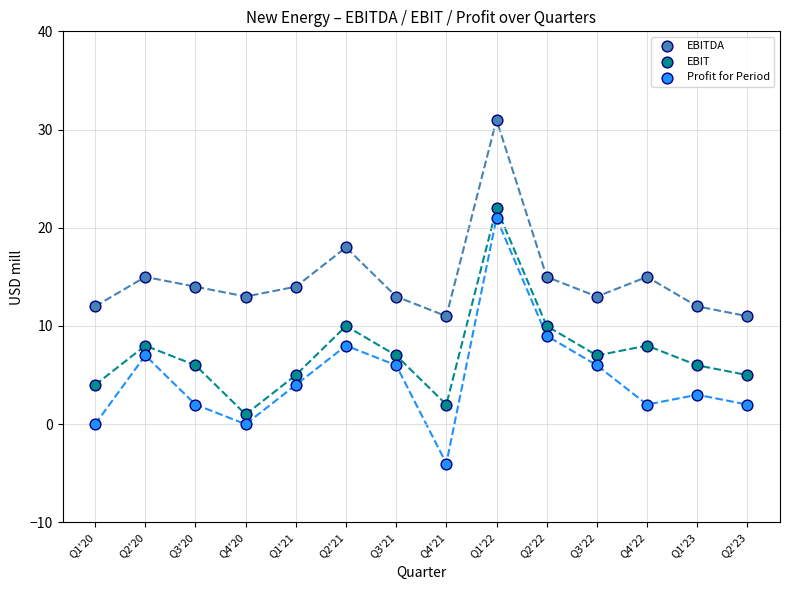

Across all data points, what is the range of Y values (max minus min)?

35